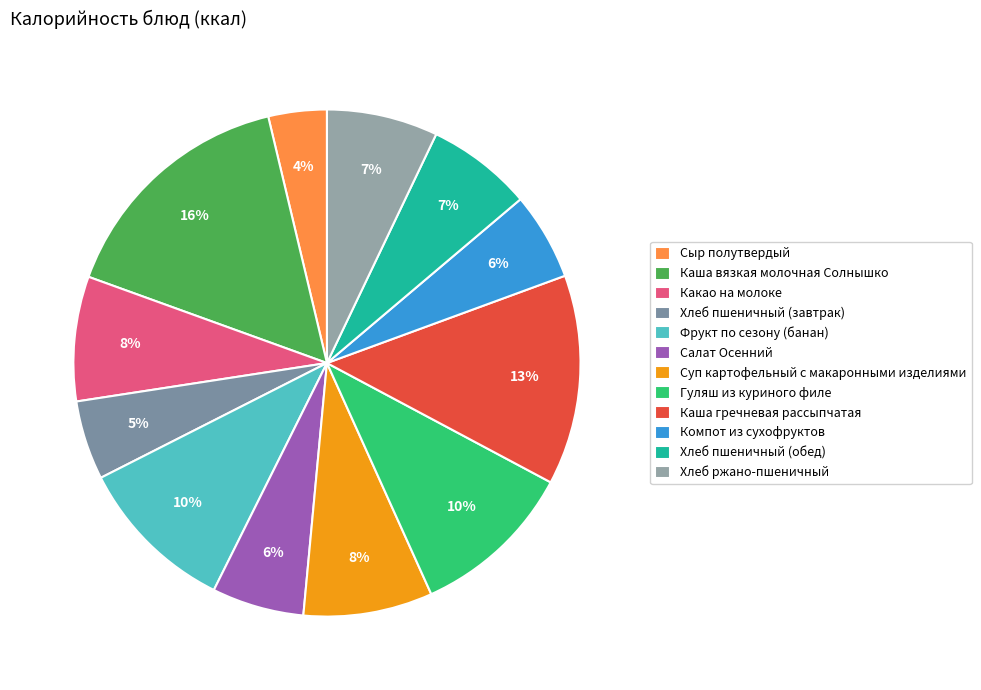

How many slices are in this pie chart?

12